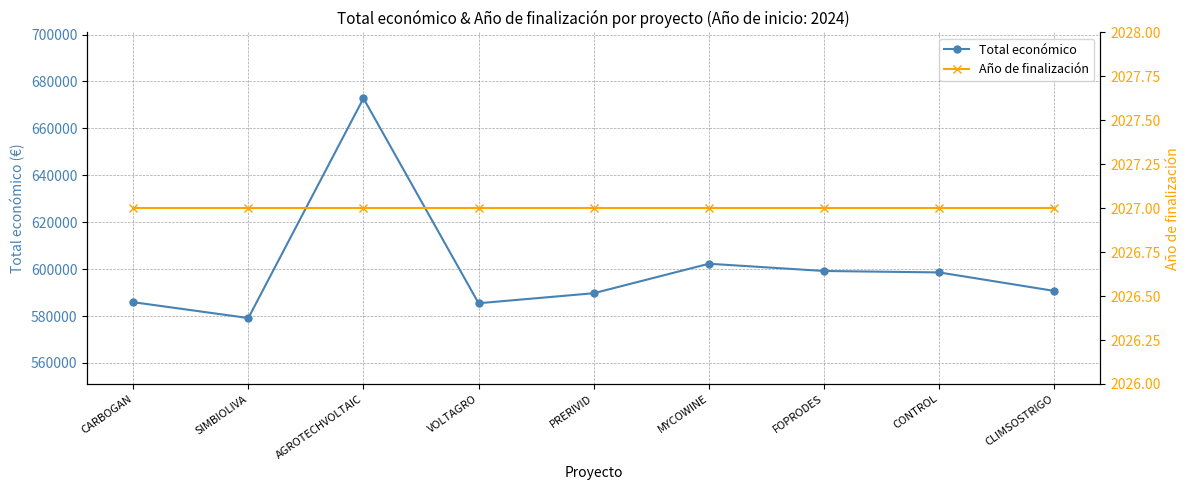

What is the total value across all series at SIMBIOLIVA?

581179.0